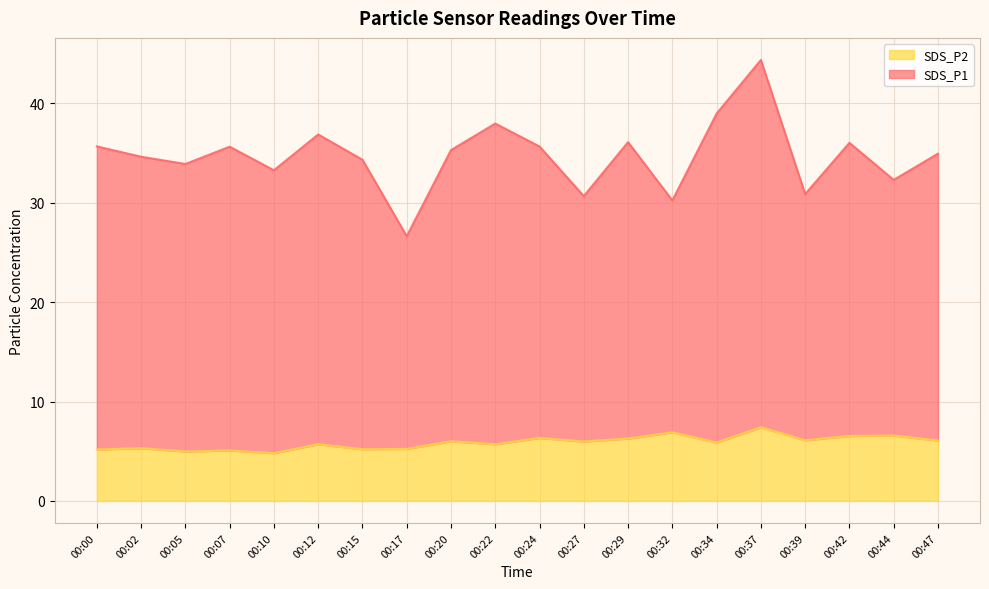

What is the spread (max minus min) of values at 00:02?

29.3